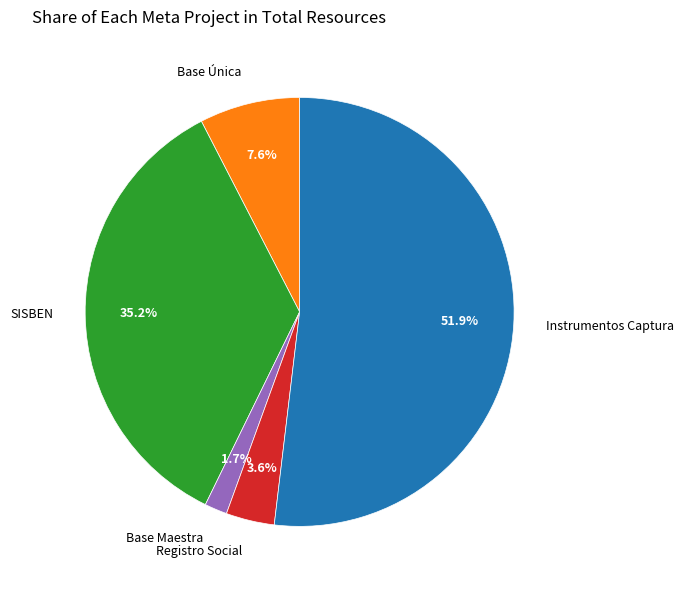

Is there a majority slice in this chart?

Yes